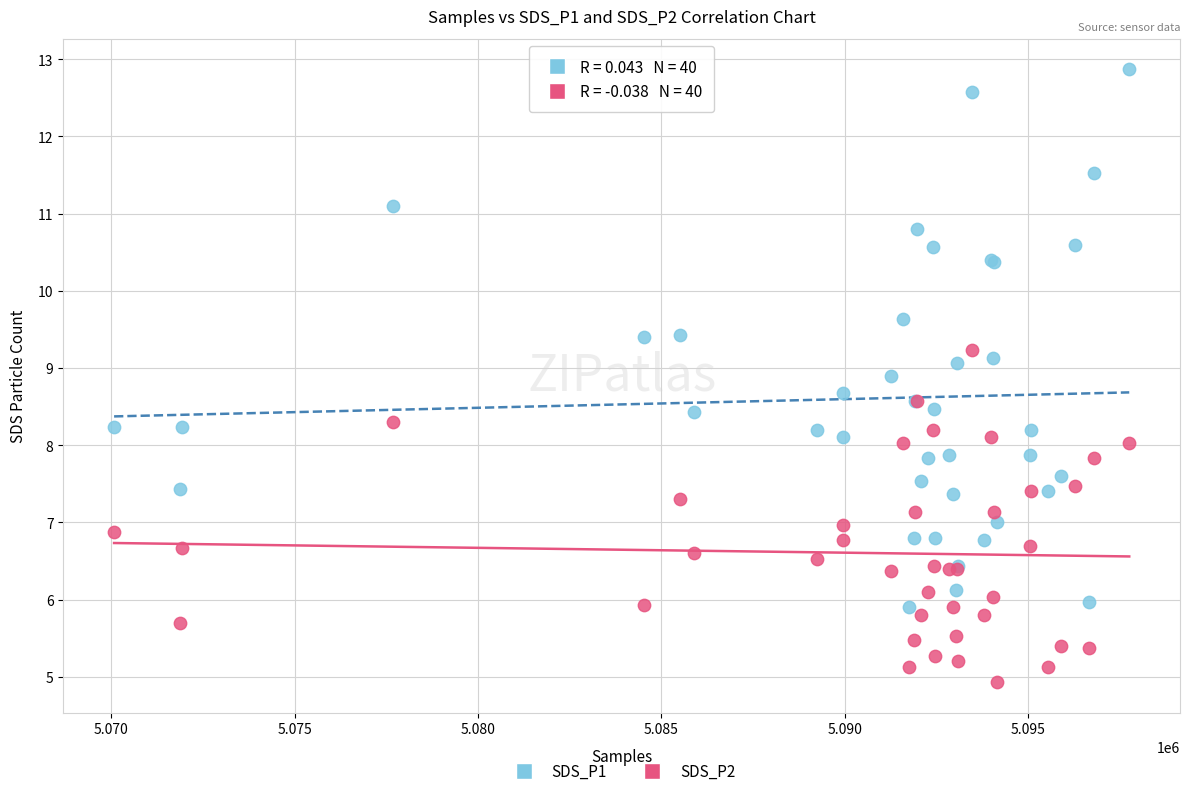

Which series has the widest spread of Y values?

SDS_P1